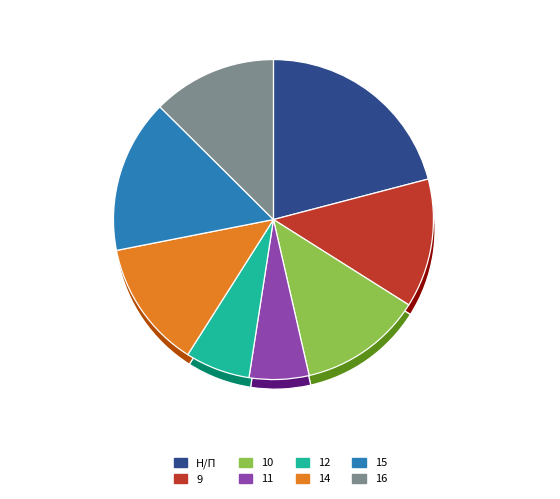

Which category has the smallest portion of the pie?

11